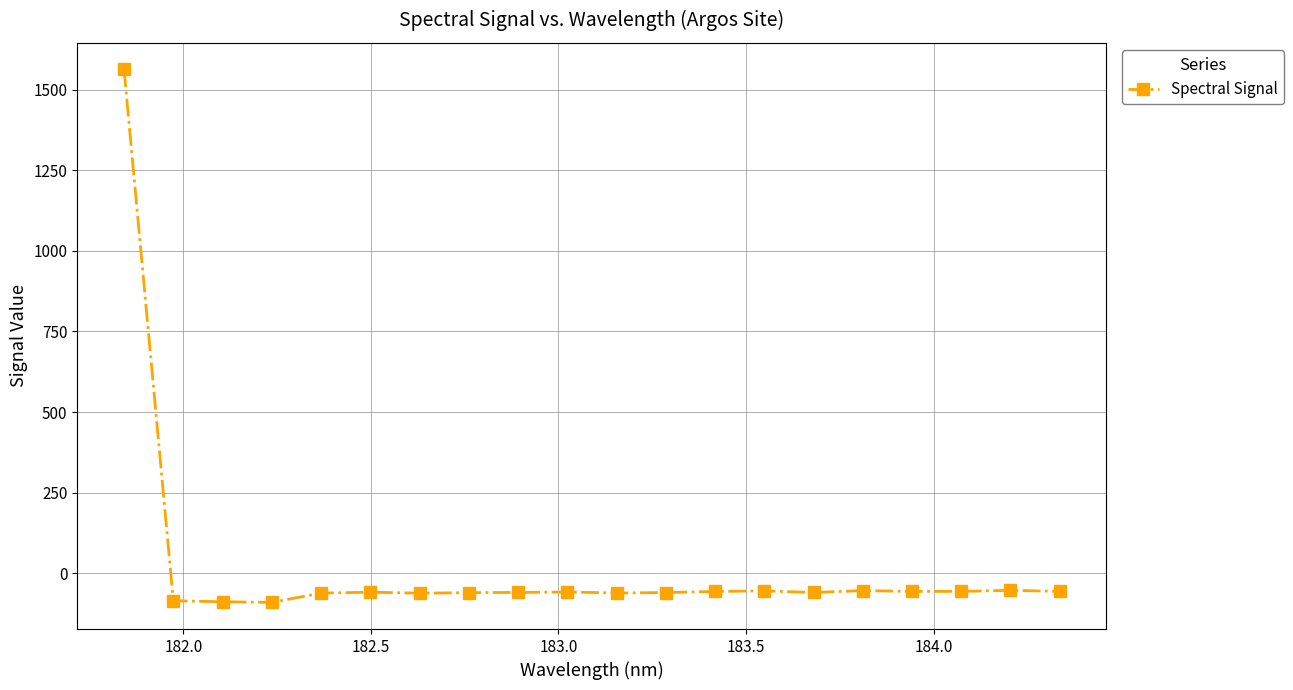

What is the value of the 12th point from the left?

-60.3